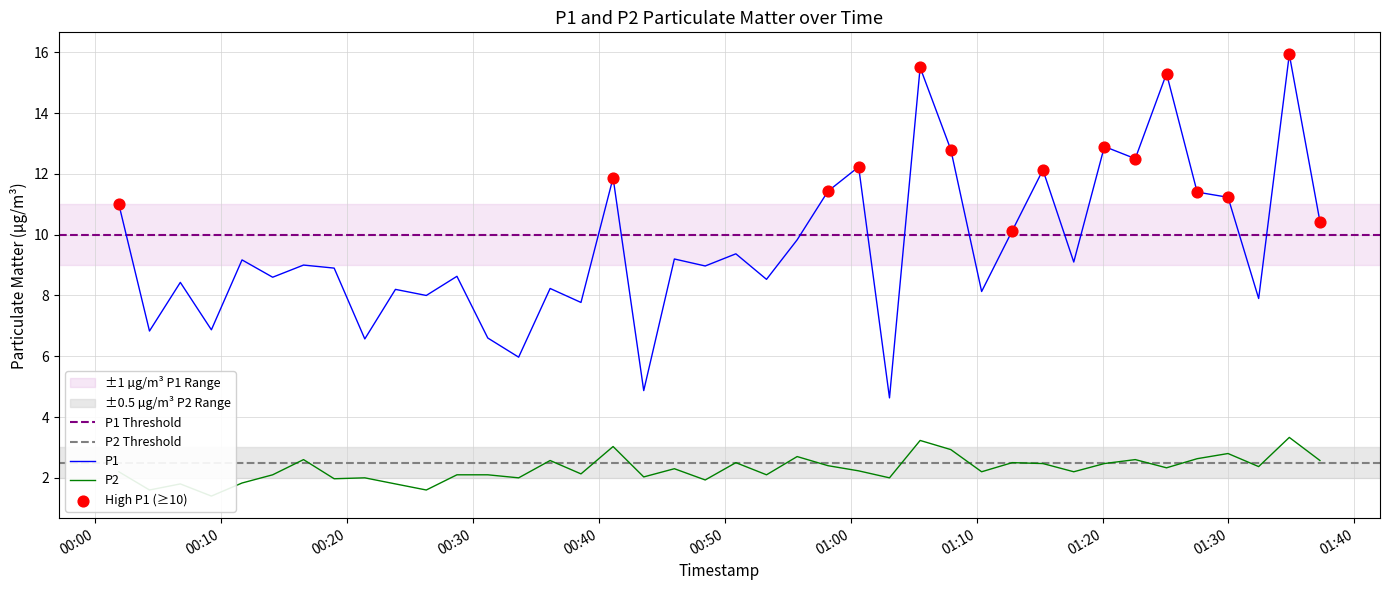

Which series contains the highest Y value?

P1